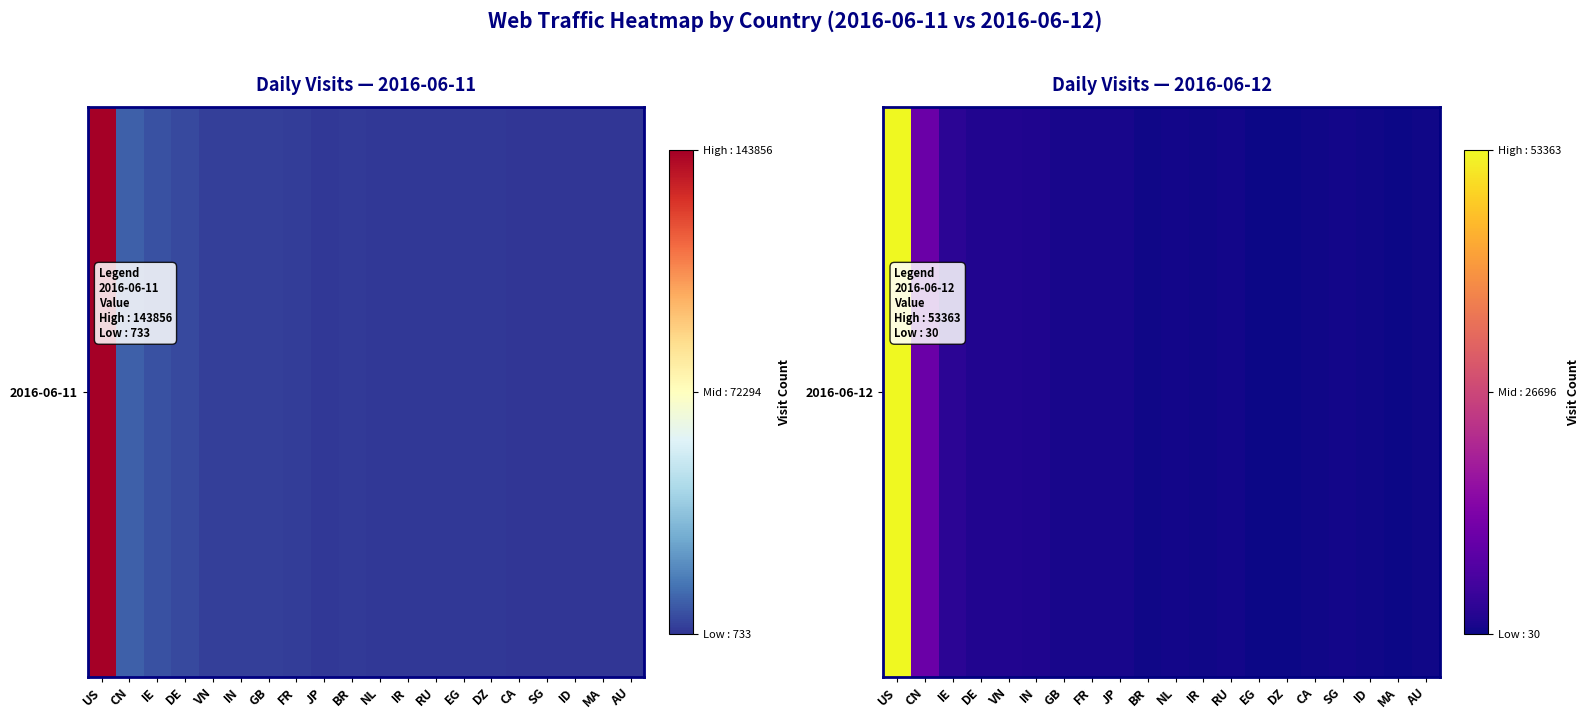

Rank the categories by value from lowest to highest.

MA, EG, DZ, BR, CA, ID, IR, AU, RU, SG, NL, FR, JP, GB, IN, VN, DE, IE, CN, US